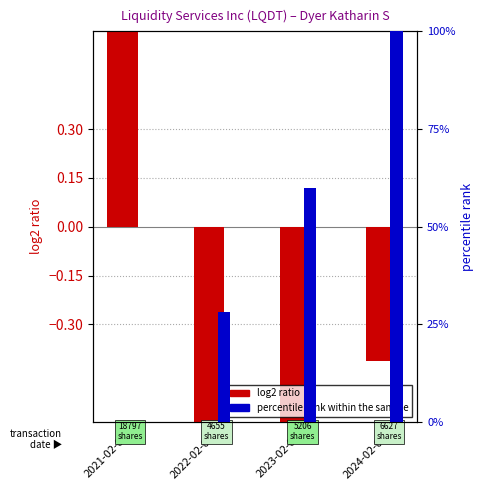

What is the smallest value displayed?

-0.9